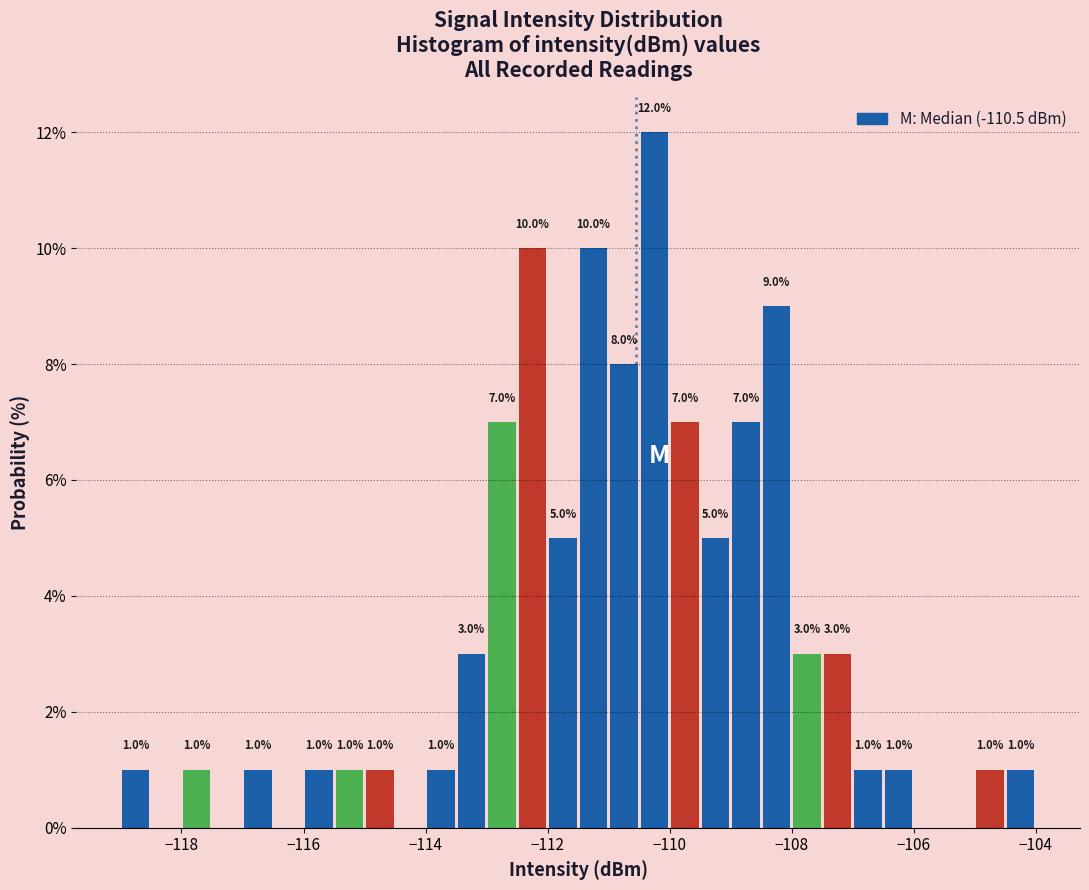

Around what value on the x-axis is the tallest bar? Give the approximate position of its centre, as read against the axis.

-110.2